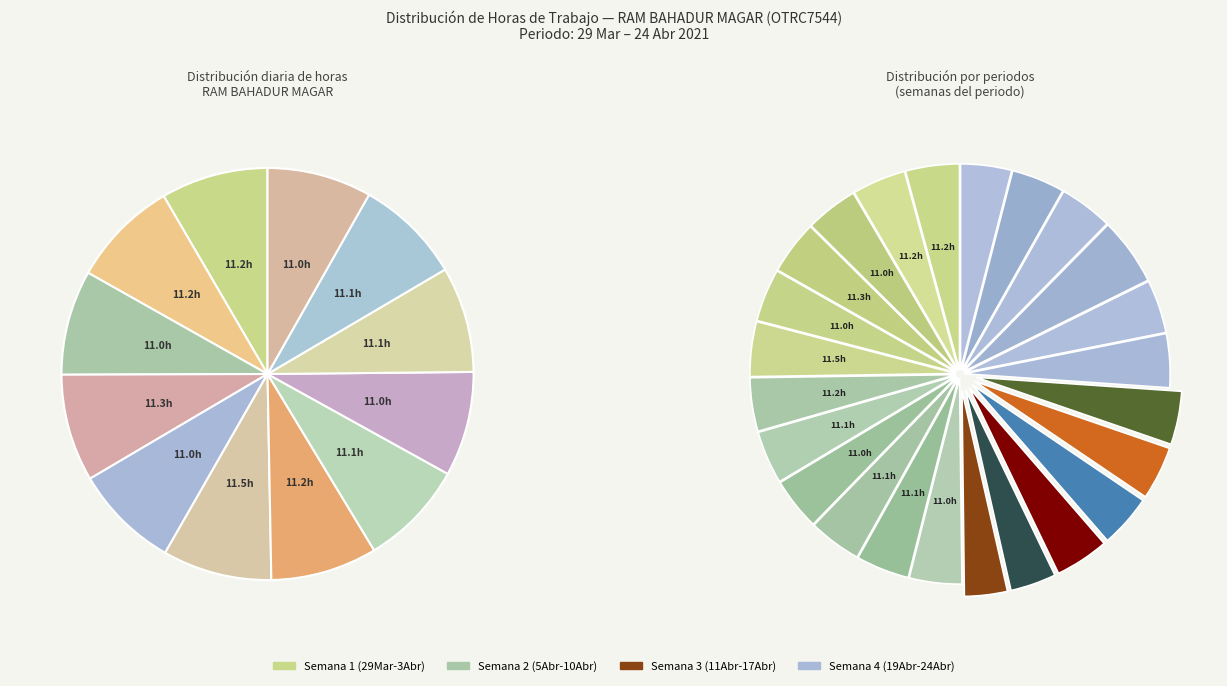

To the nearest percent, what percentage of the pie is 31 Wed?

8%